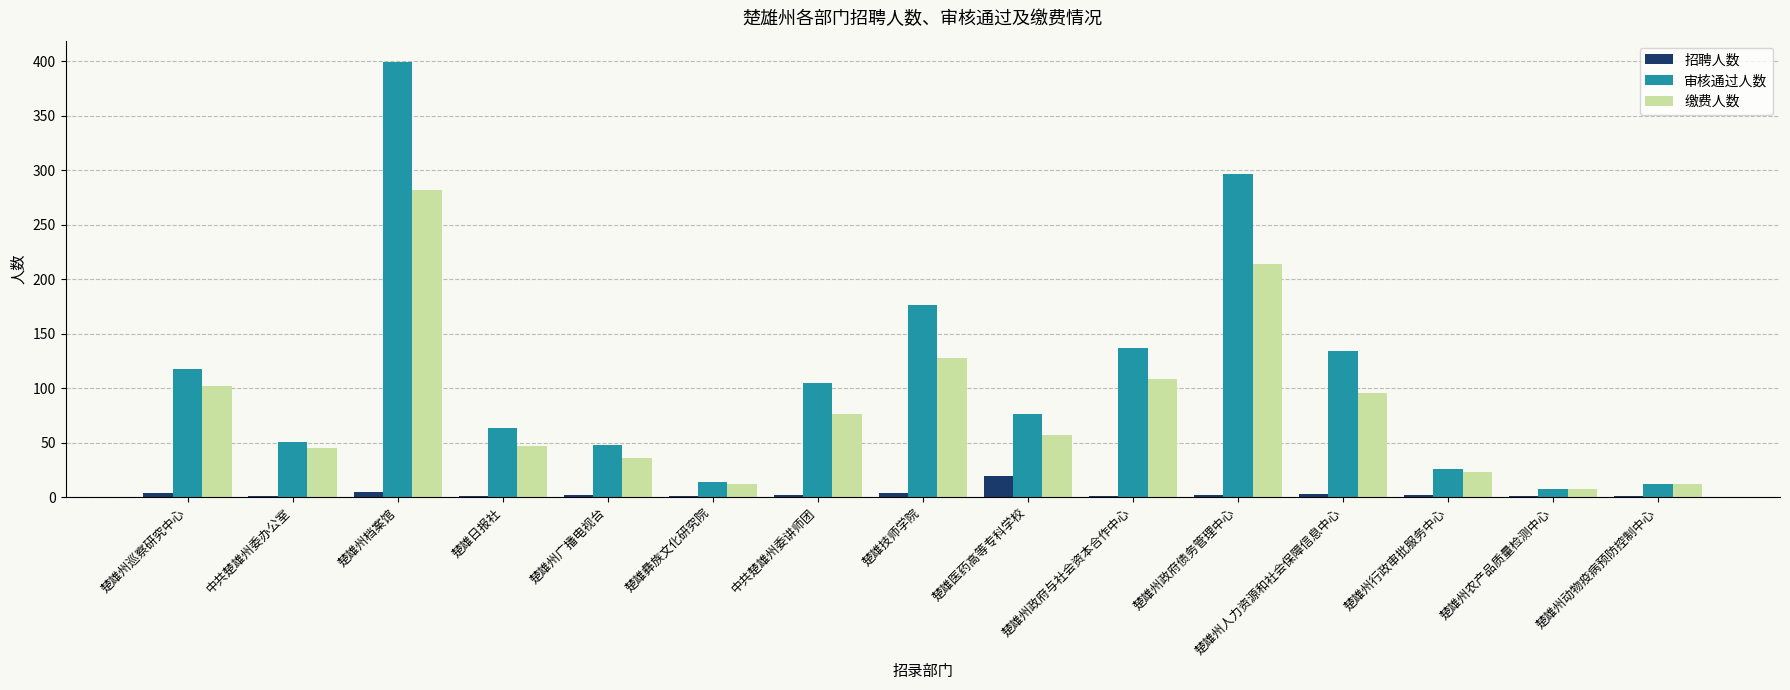

At which category is the sum across all series the highest?

楚雄州档案馆